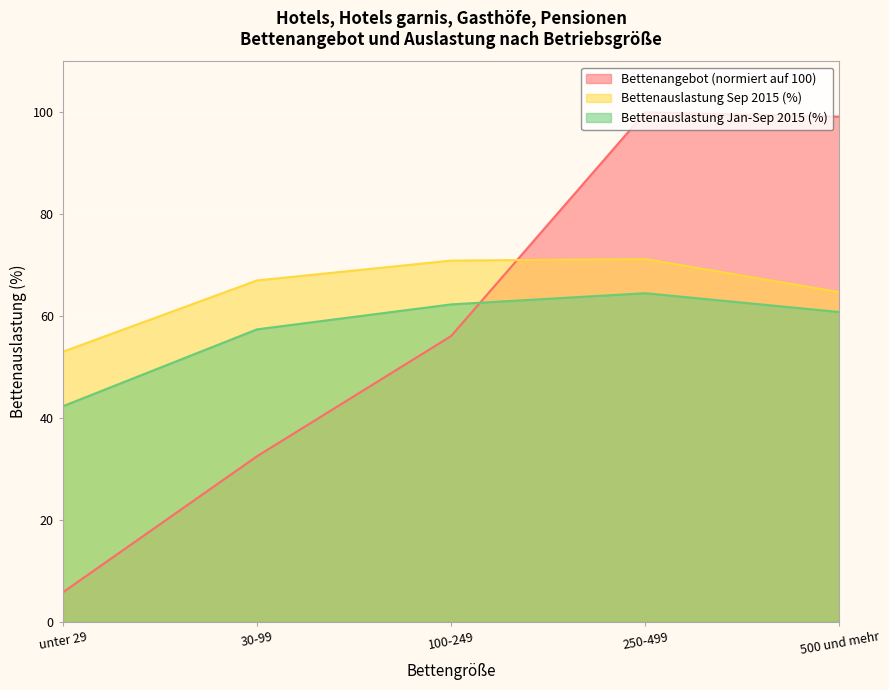

True or false: Bettenauslastung Jan-Sep 2015 has a value of 65.9 at unter 29.

False